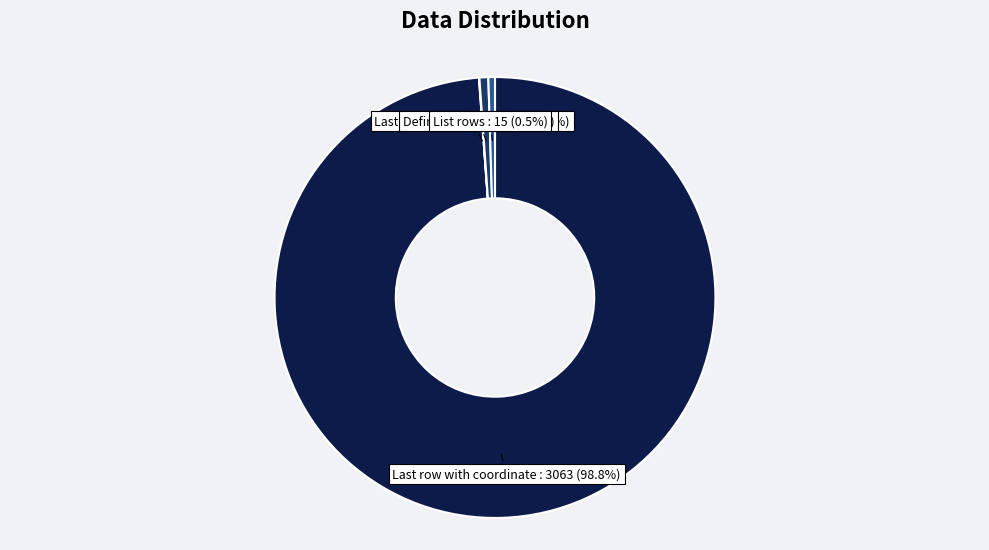

To the nearest percent, what is the average slice percentage?

25%